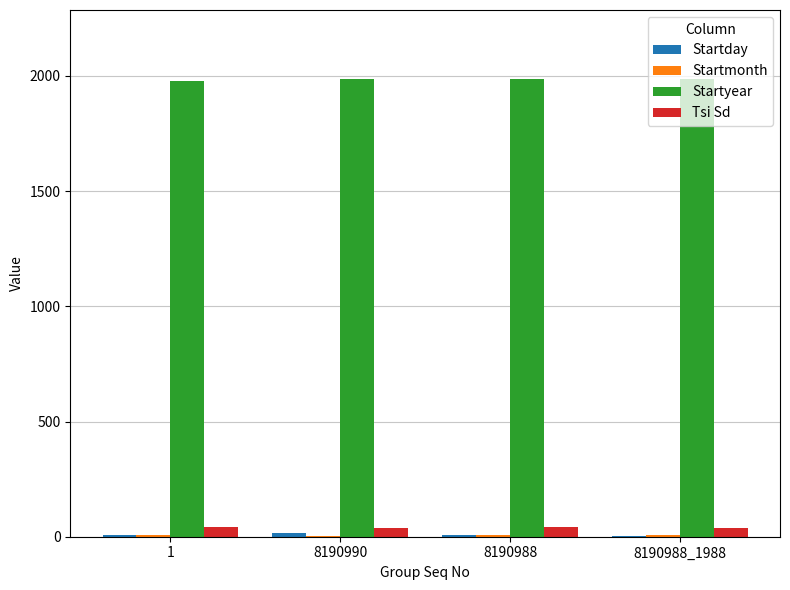

What is the sum of all Startyear values?

7940